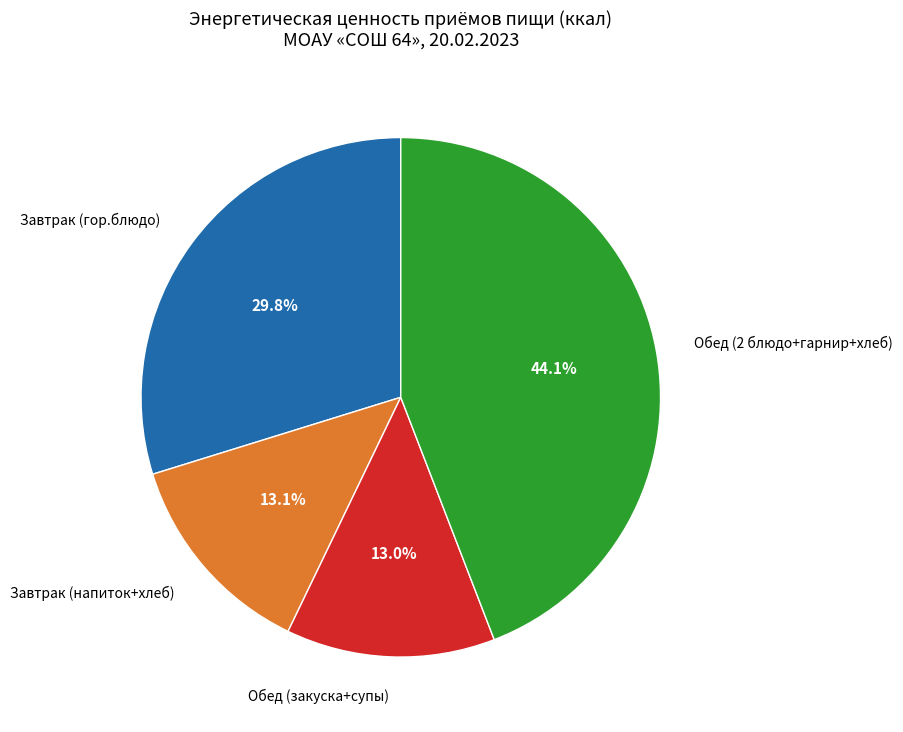

How many segments does this pie chart have?

4